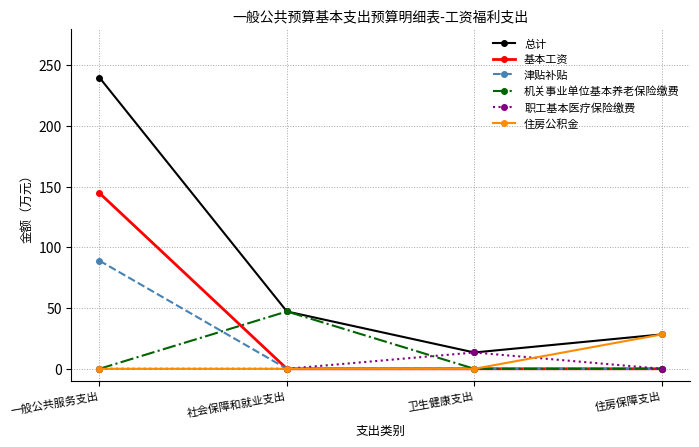

What value does the 职工基本医疗保险缴费 series have at 卫生健康支出?

13.4